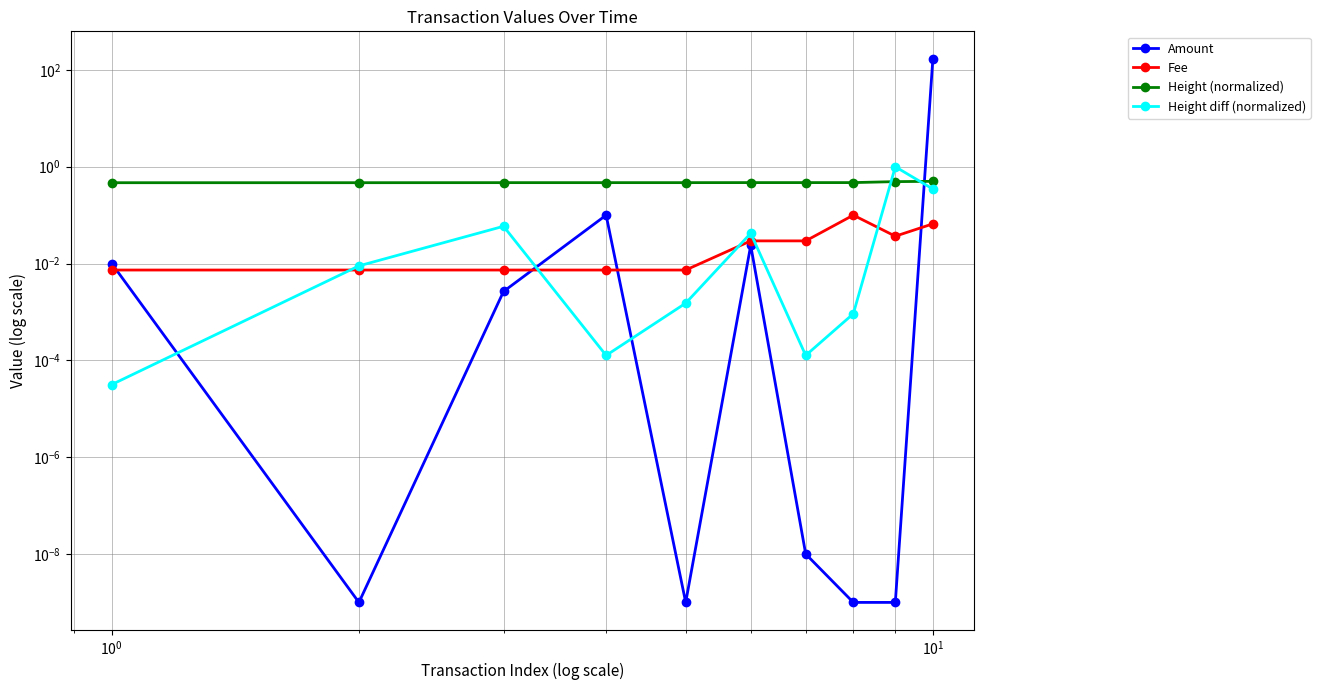

Which series has the widest spread of values?

Amount